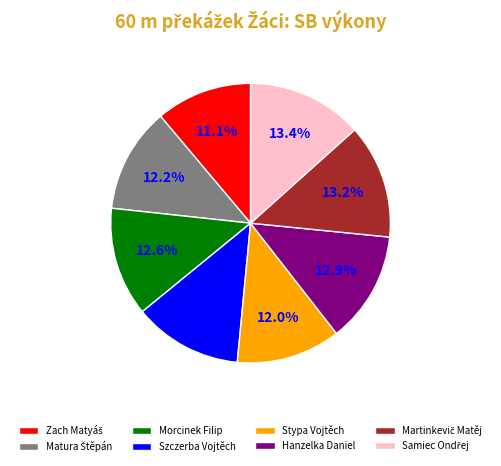

What percentage is the Stypa Vojtěch slice, to the nearest percent?

12%